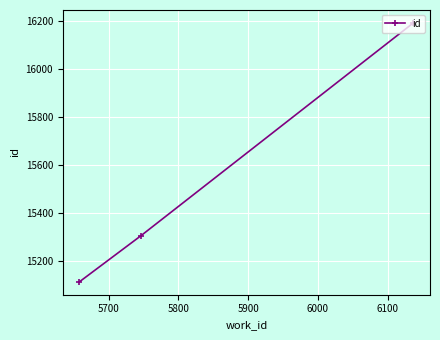

What is the value of the 1st point from the left?

15114